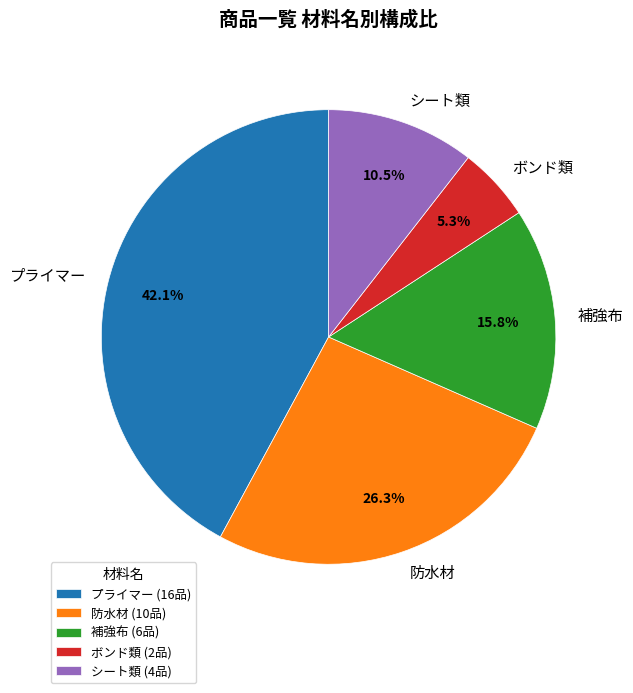

Which category has the smallest portion of the pie?

ボンド類